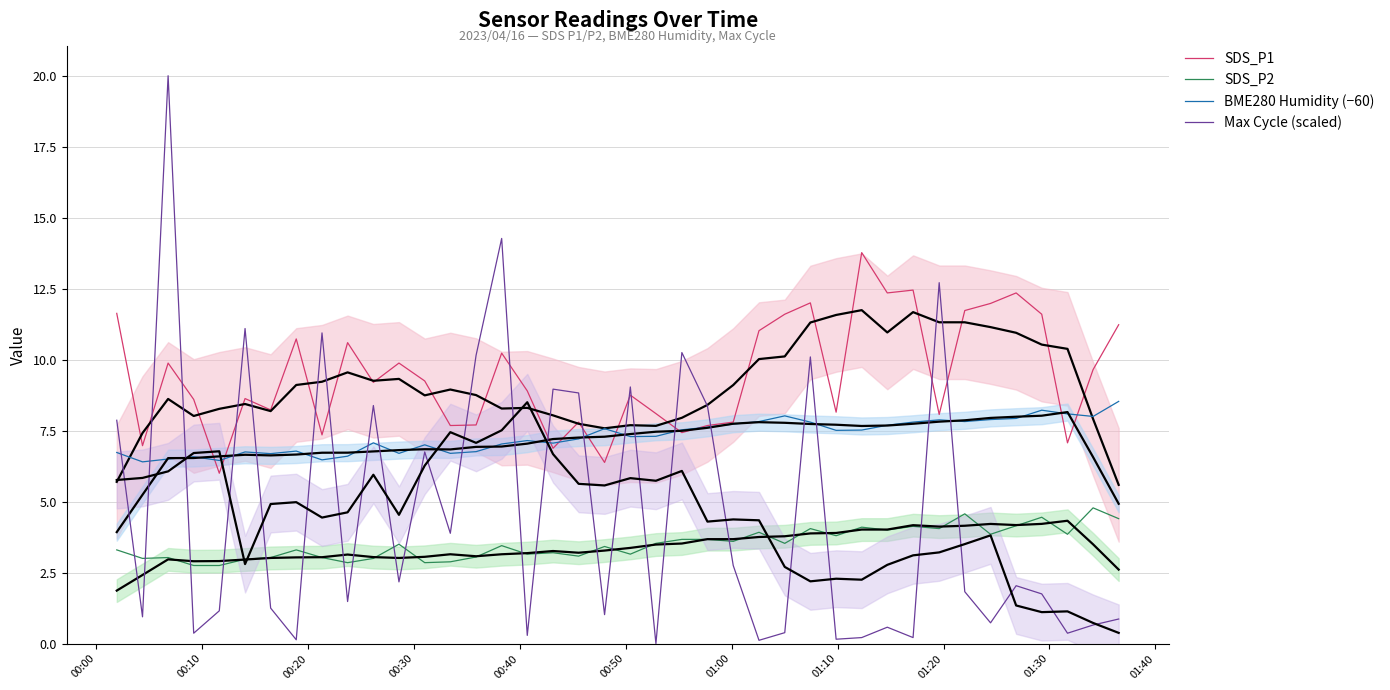

What is the maximum value for SDS_P1?

13.8